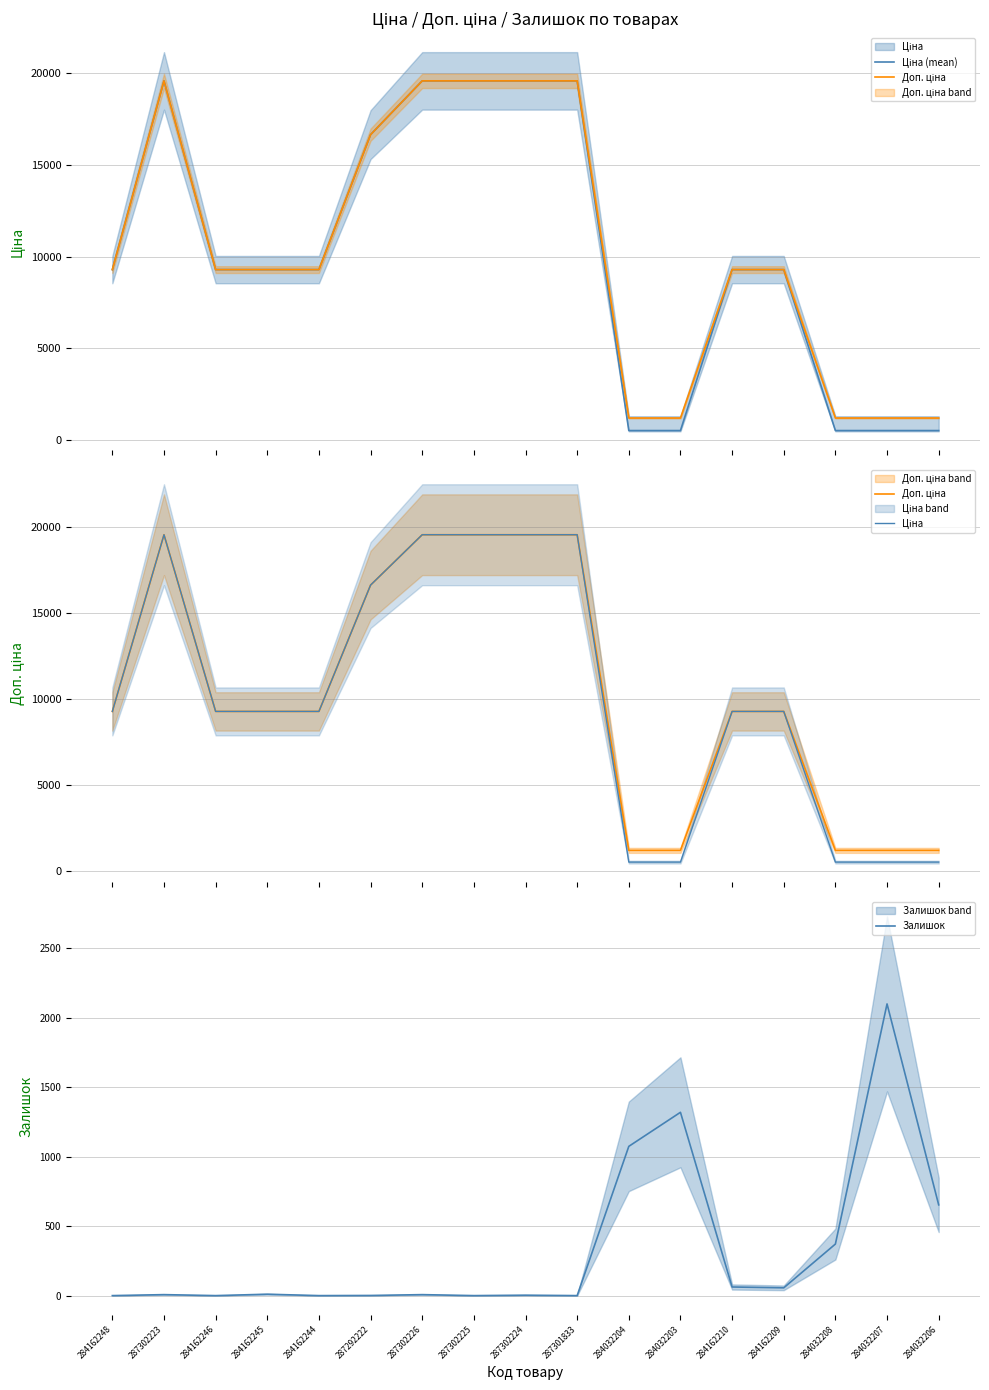

Which series has the largest total across all categories?

Доп. ціна